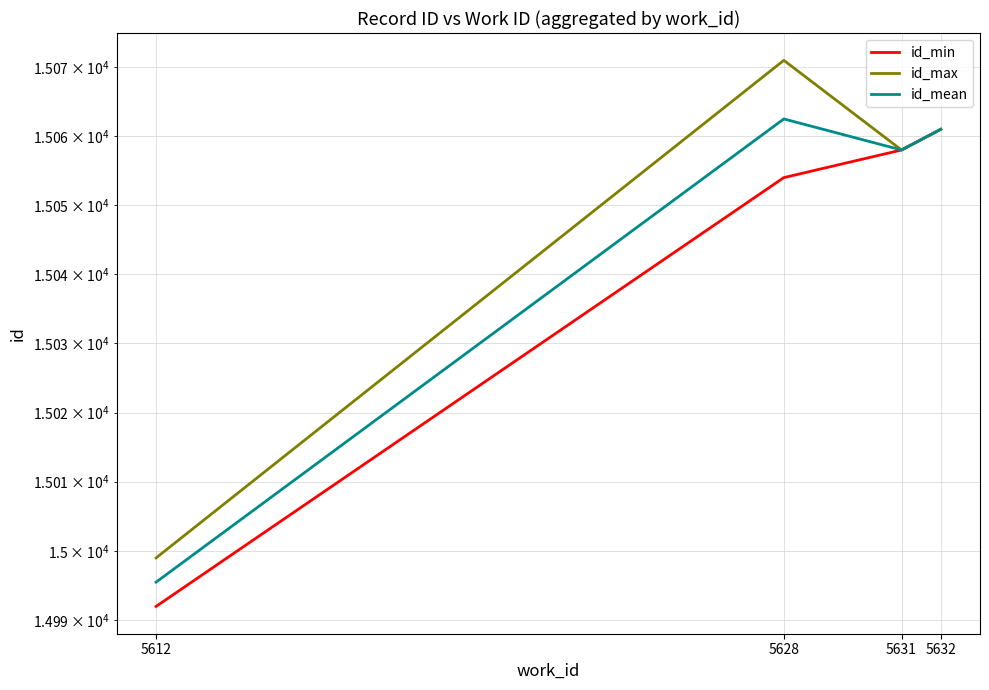

True or false: id_min and id_max cross at least once.

False